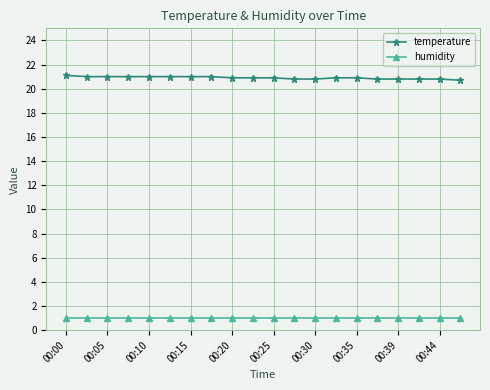

What is the sum of all temperature values?

418.1